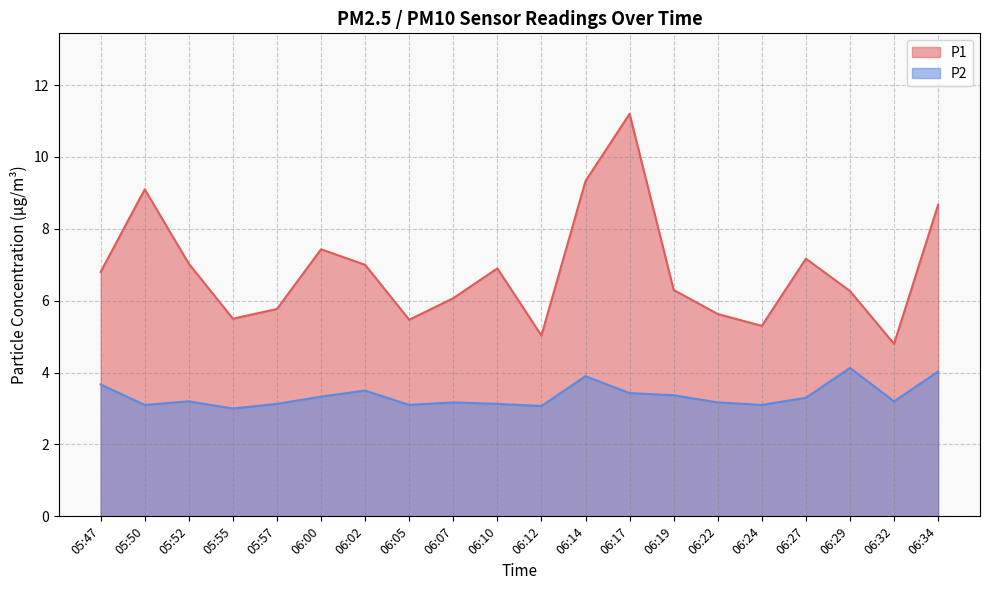

How many interior local peaks does the P2 series have?

5